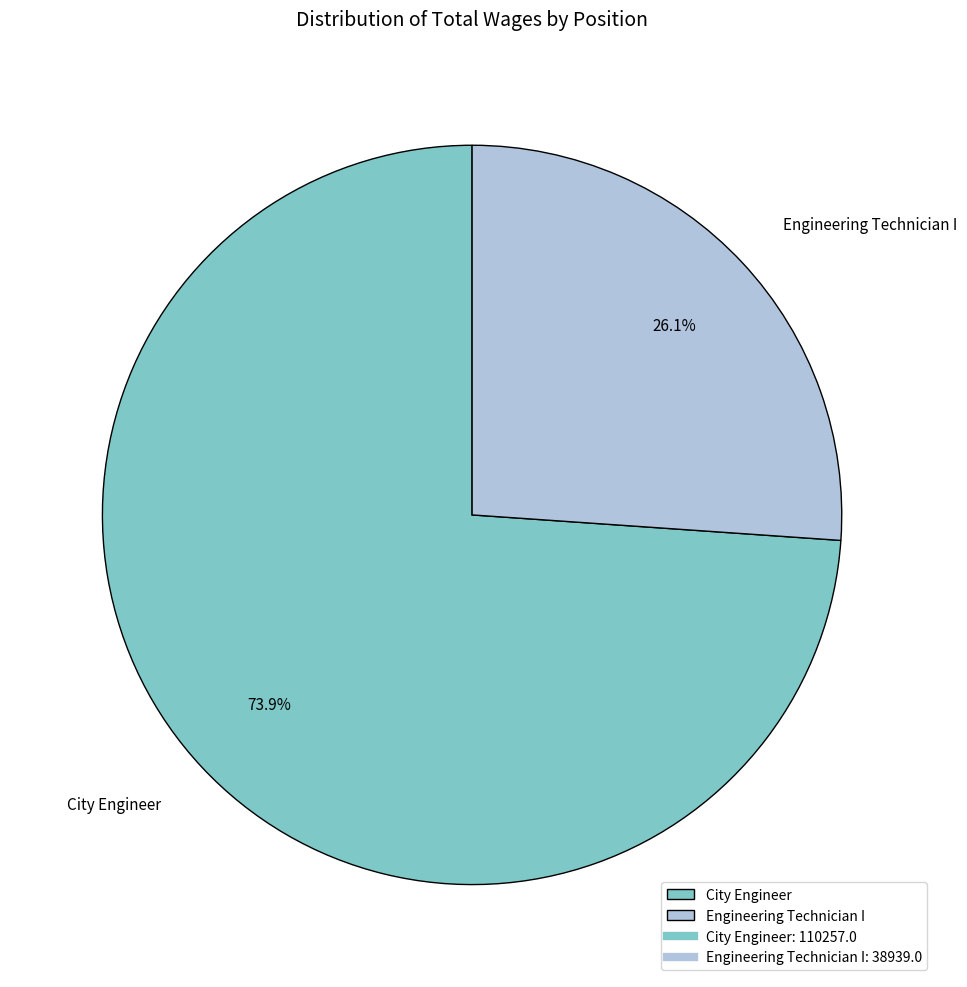

What is the total percentage of City Engineer and Engineering Technician I?

100.0%